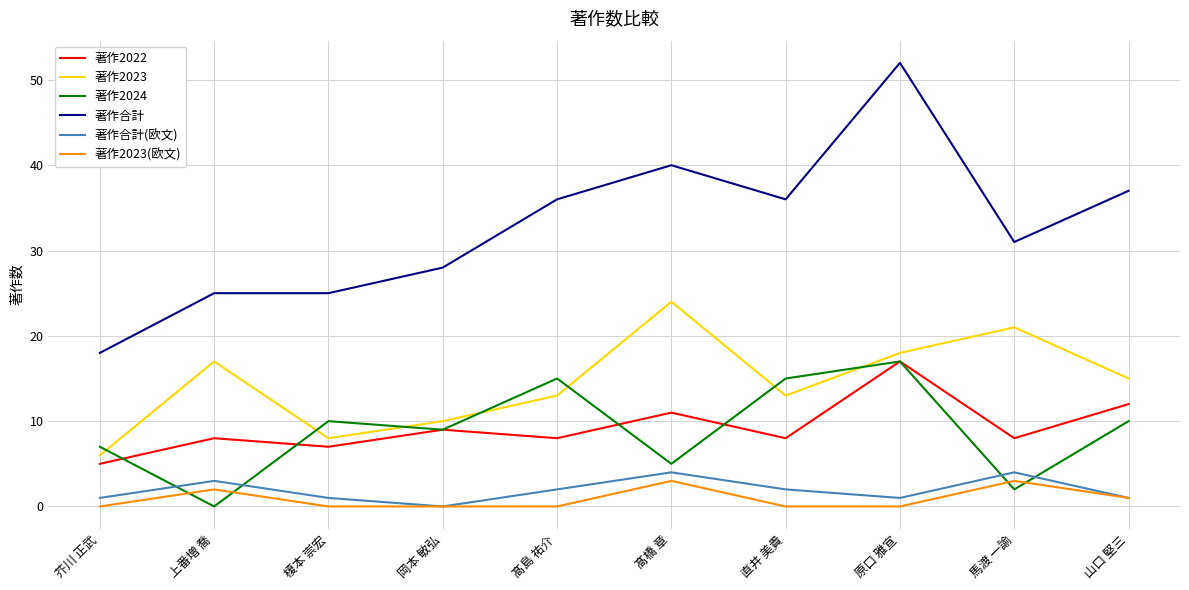

At 芥川 正武, list the series in order from smallest to largest.

著作2023(欧文), 著作合計(欧文), 著作2022, 著作2023, 著作2024, 著作合計